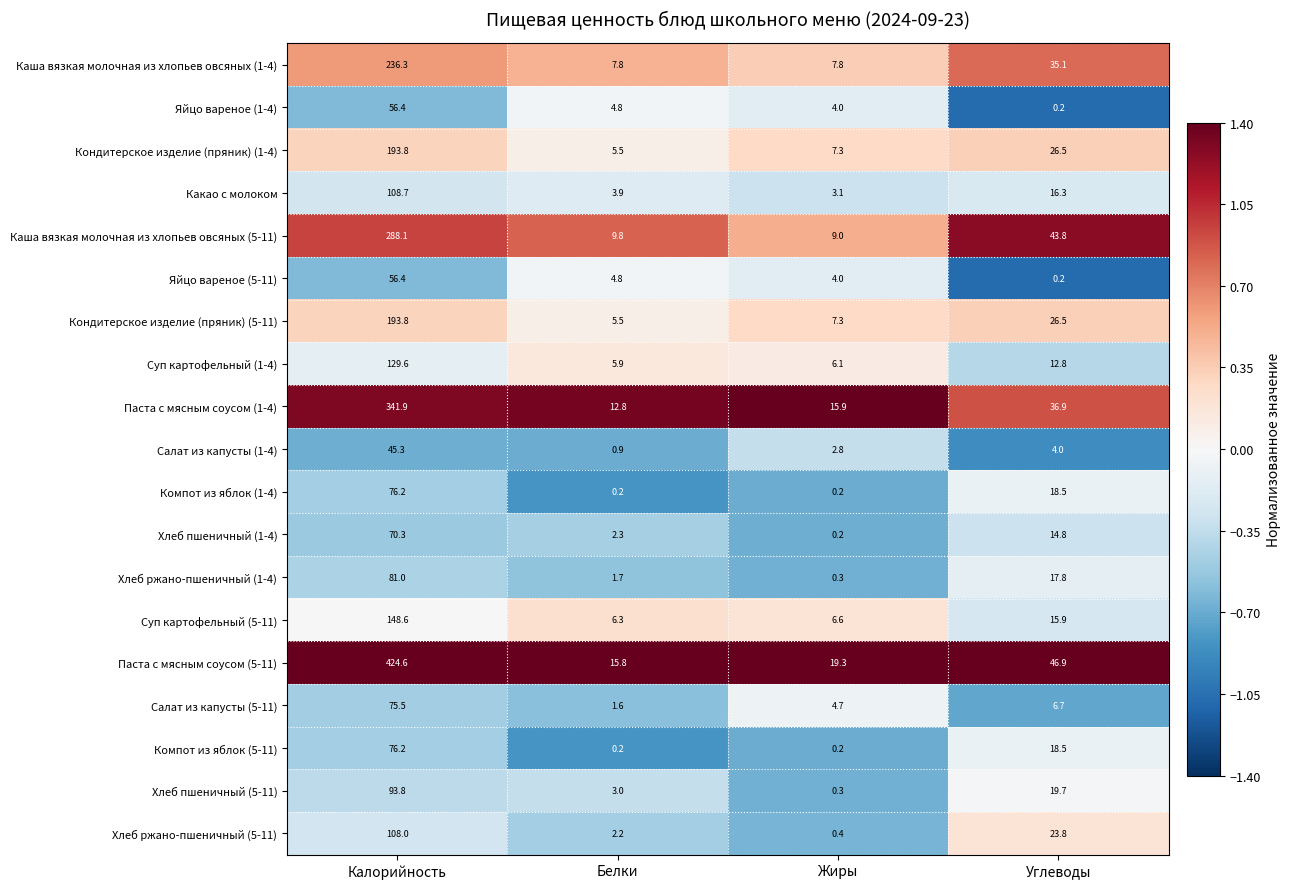

What is the total value across all series at Калорийность?

2804.5